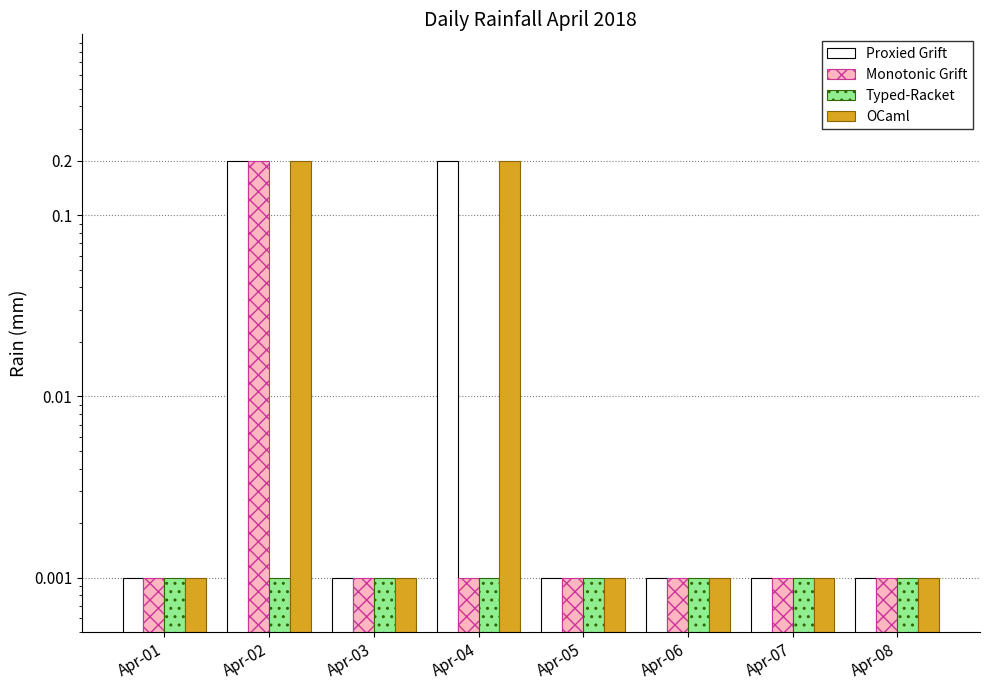

Are the bars horizontal?

No